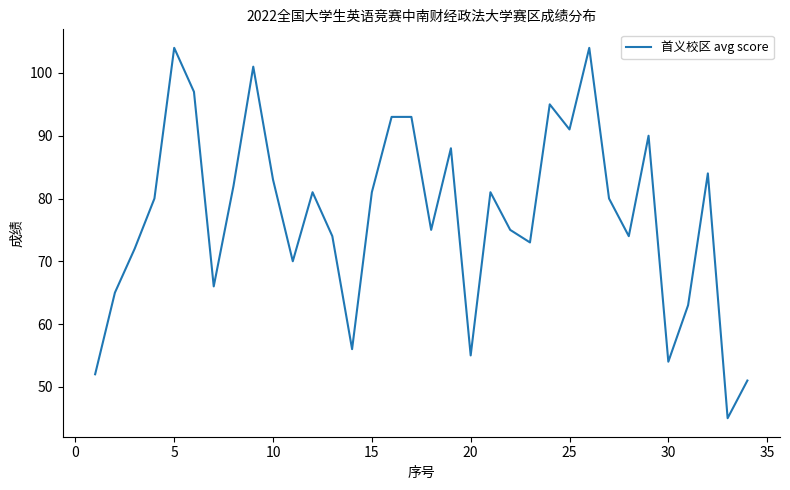

What is the difference between the maximum and minimum values?

59